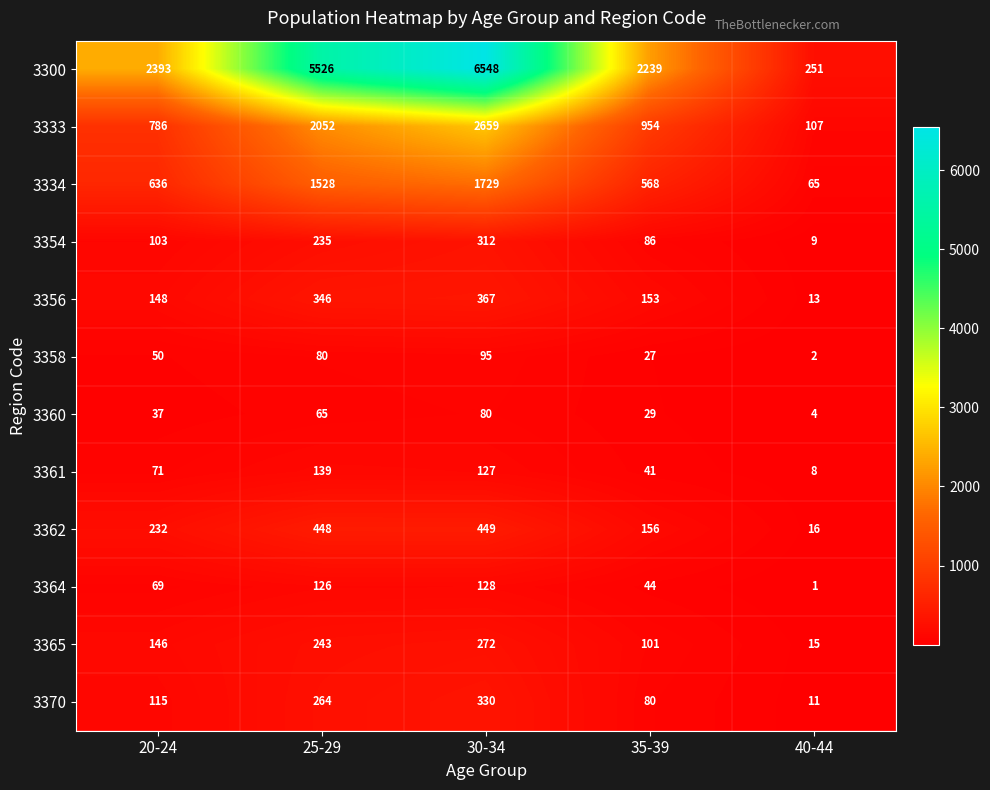

Rank the series by their maximum value, from lowest to highest.

3360, 3358, 3364, 3361, 3365, 3354, 3370, 3356, 3362, 3334, 3333, 3300